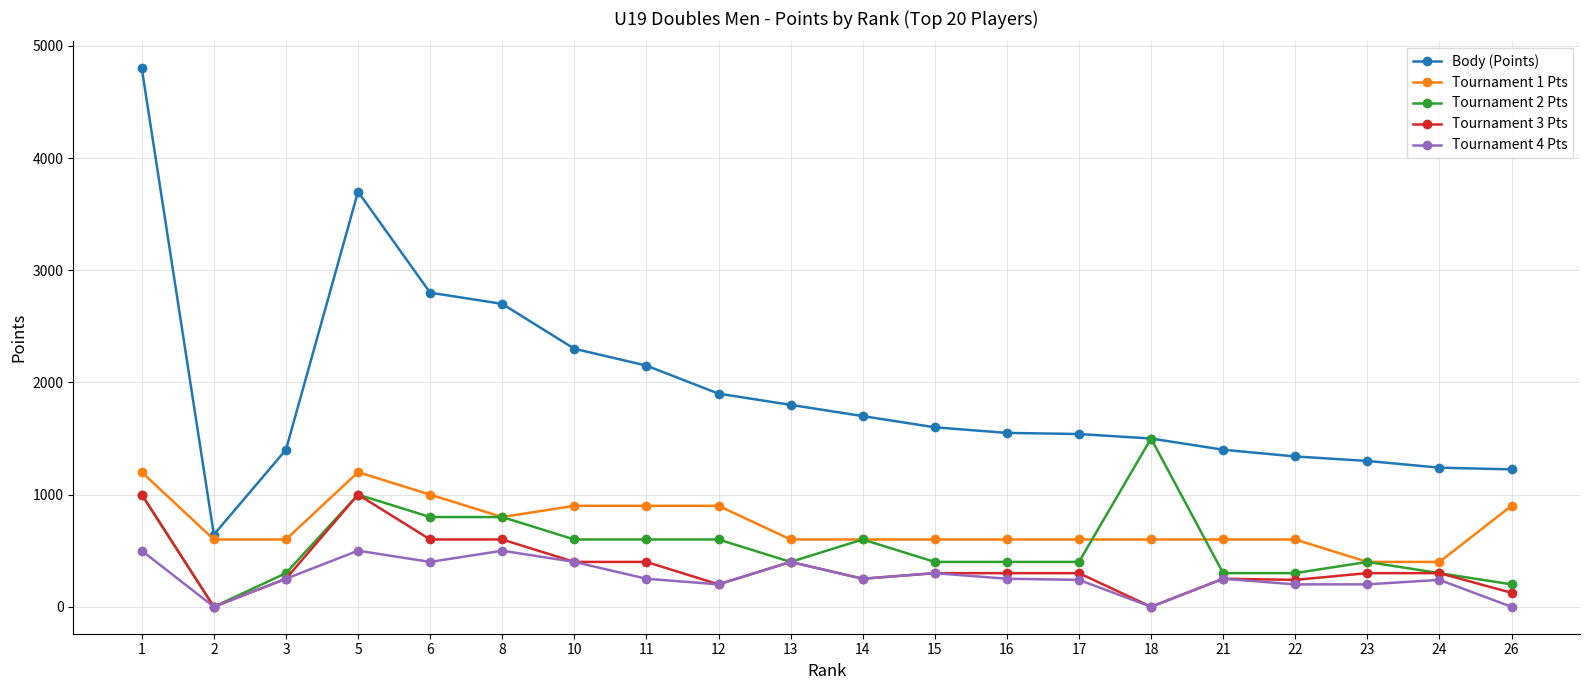

How many lines are shown in the chart?

5